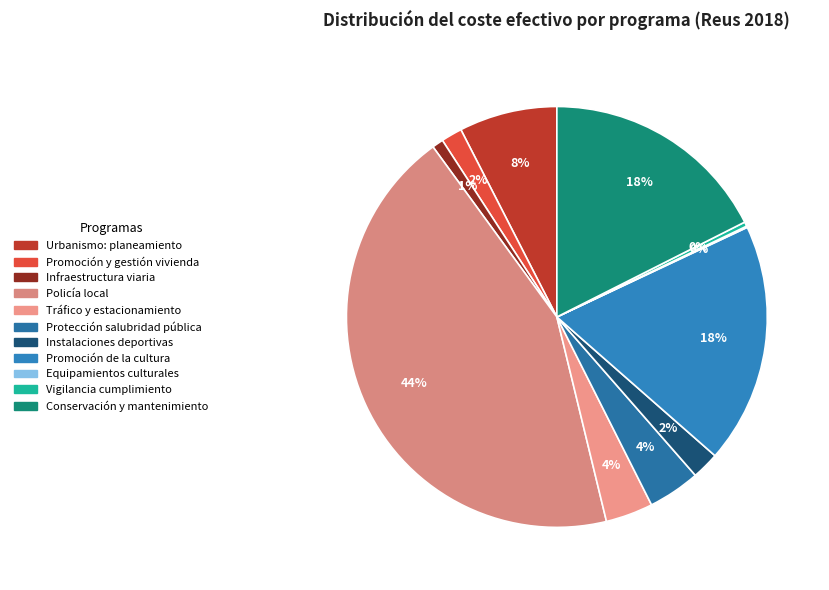

What is the ratio of the value at Promoción de la cultura to the value at Protección salubridad pública?

4.6